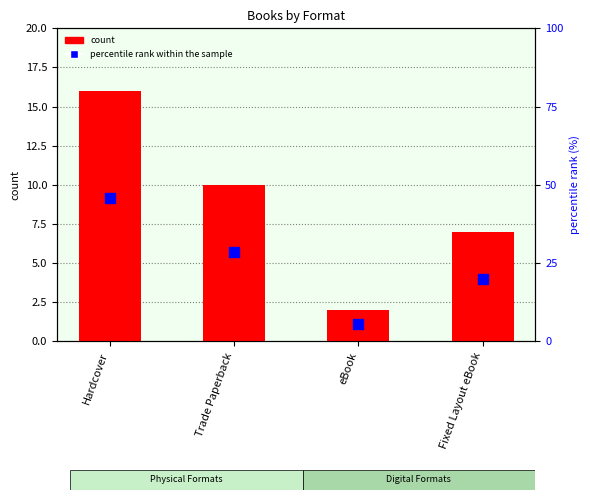

What is the total value across all series at Hardcover?

61.7